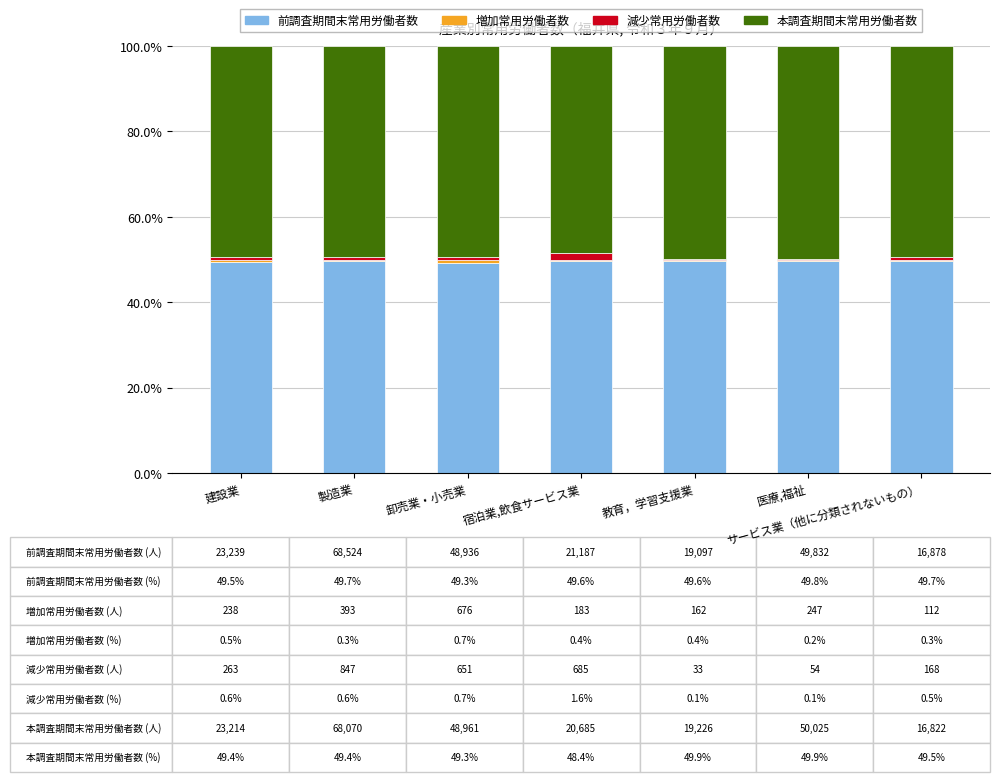

The value of 前調査期間末常用労働者数 at 医療,福祉 is 65.6. True or false?

False